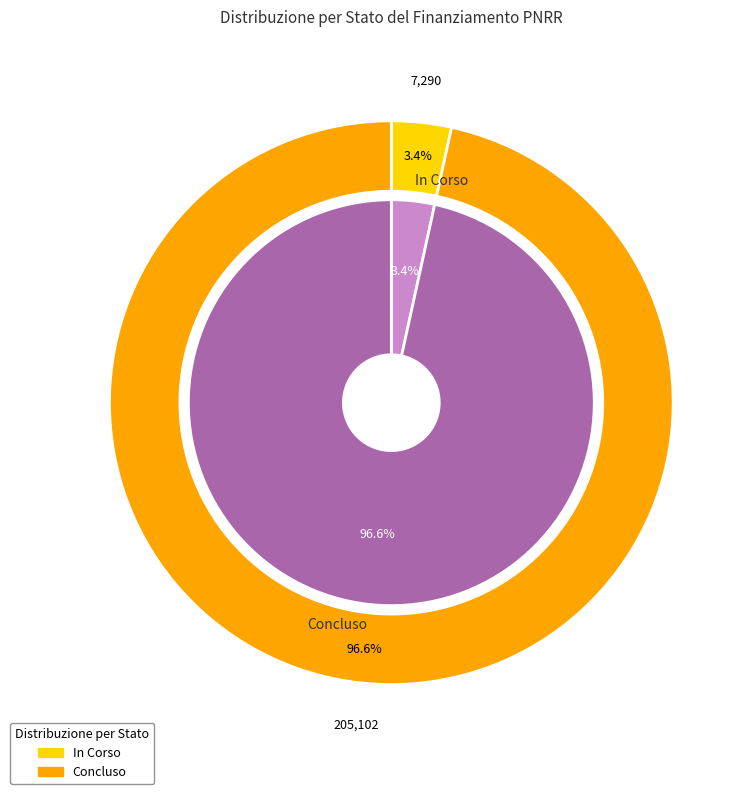

Does 19 represent more than half of the total?

No